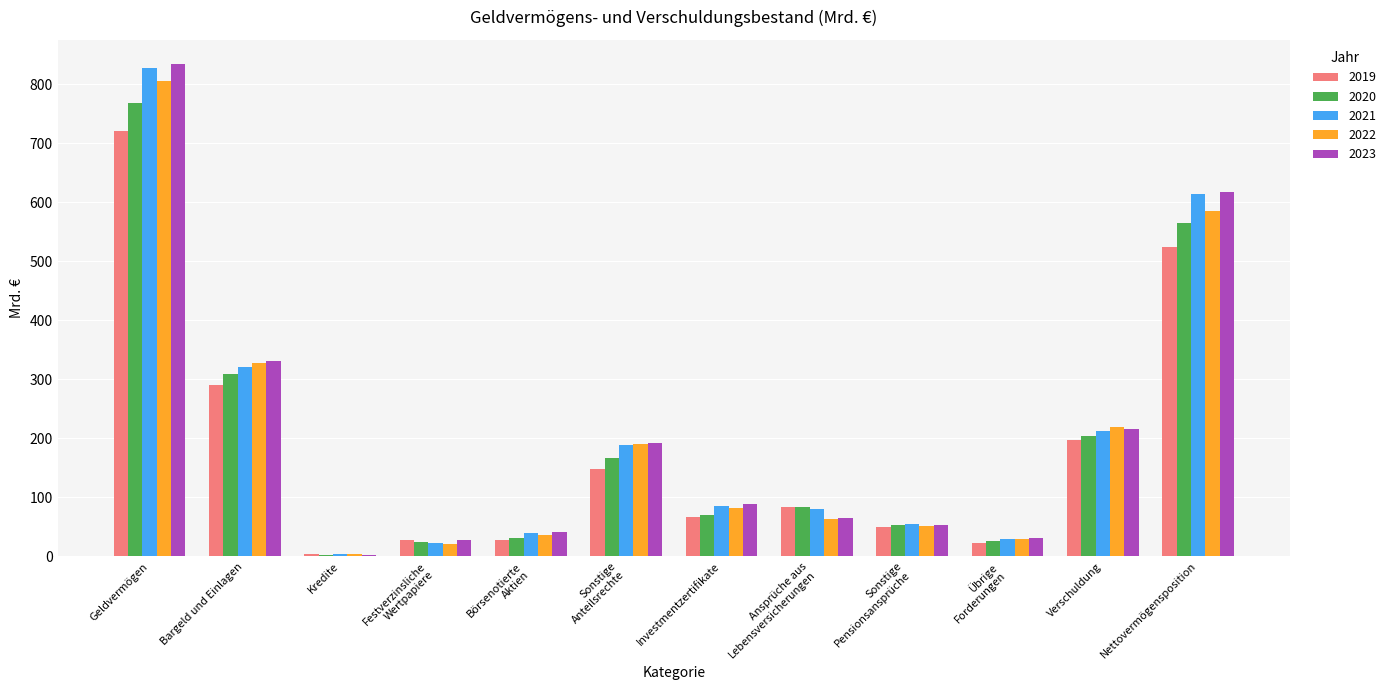

At which label is 2019 closest to 362?

Bargeld und Einlagen